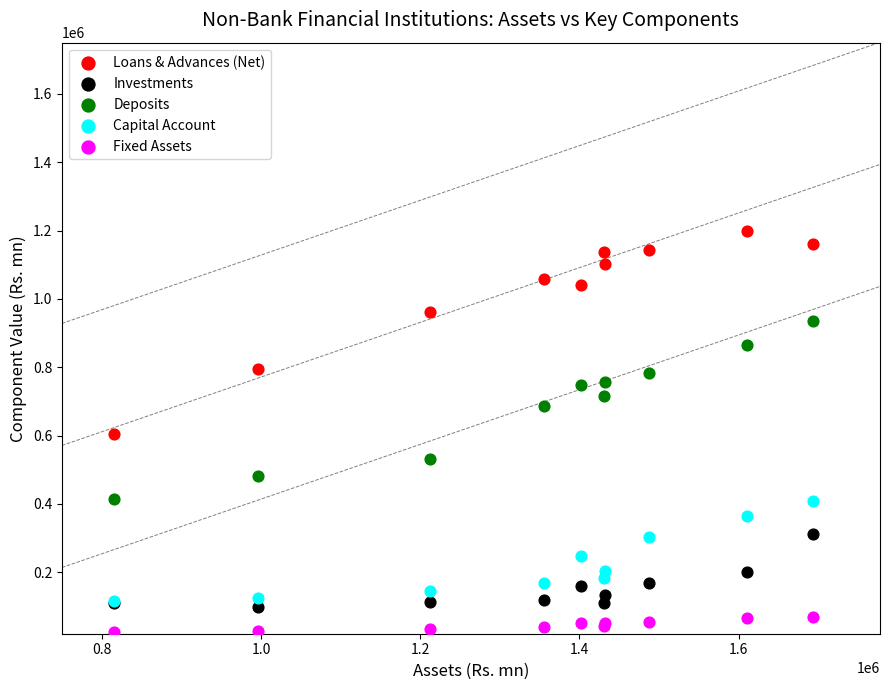

Which series contains the lowest Y value?

Fixed Assets